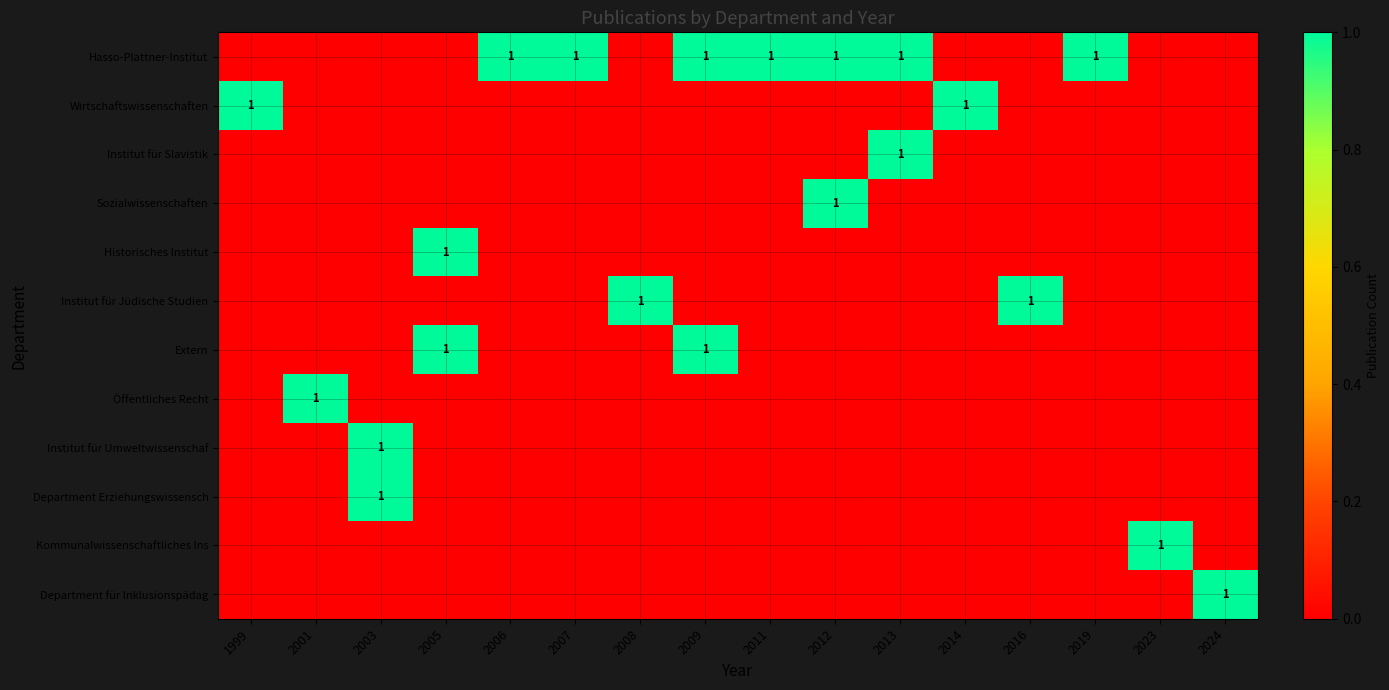

At which category is the sum across all series the highest?

2003